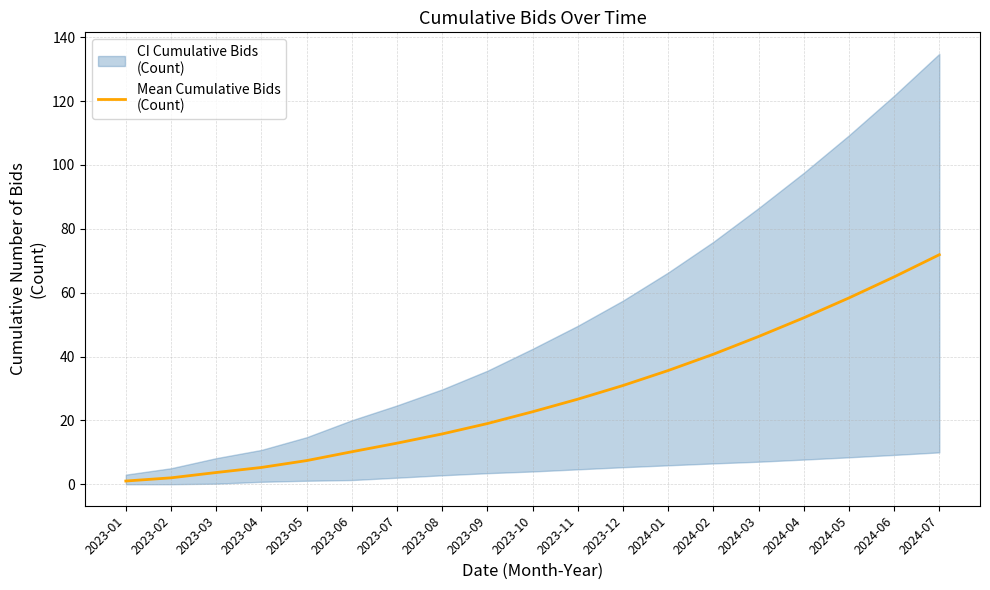

True or false: the data has more than 0 interior local peaks.

False